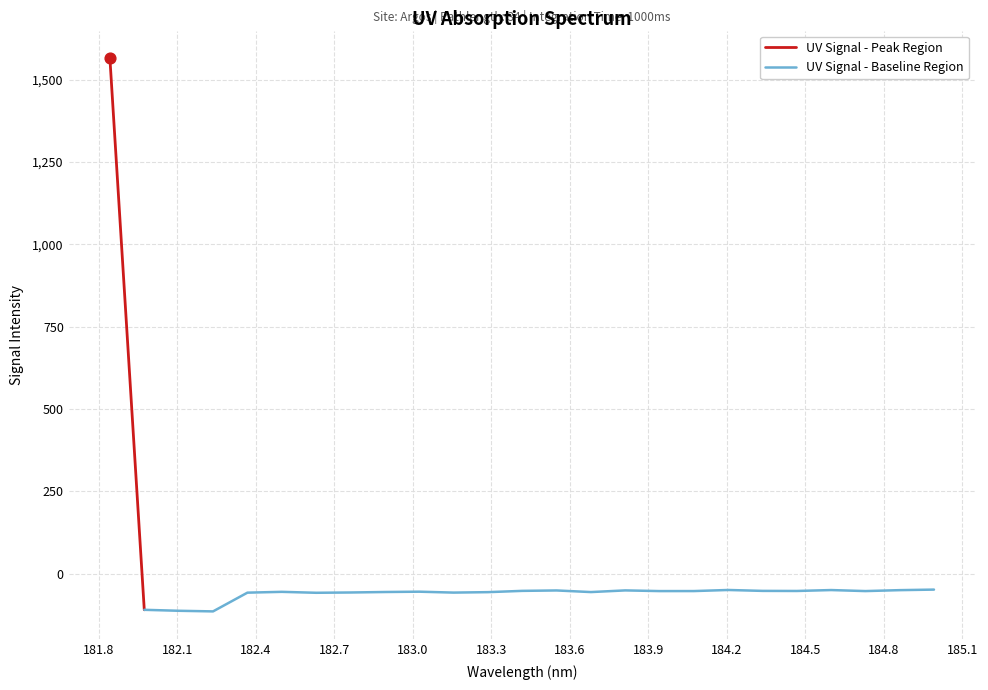

Between 181.8418 and 183.15513622, which is larger?

181.8418